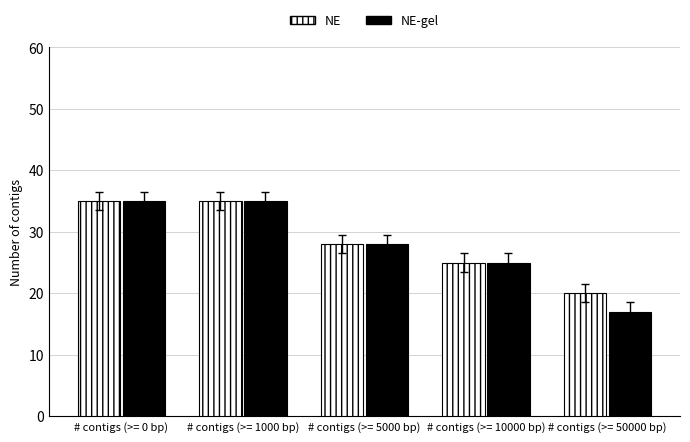

What is the difference between the maximum and minimum values in the NE-gel series?

18